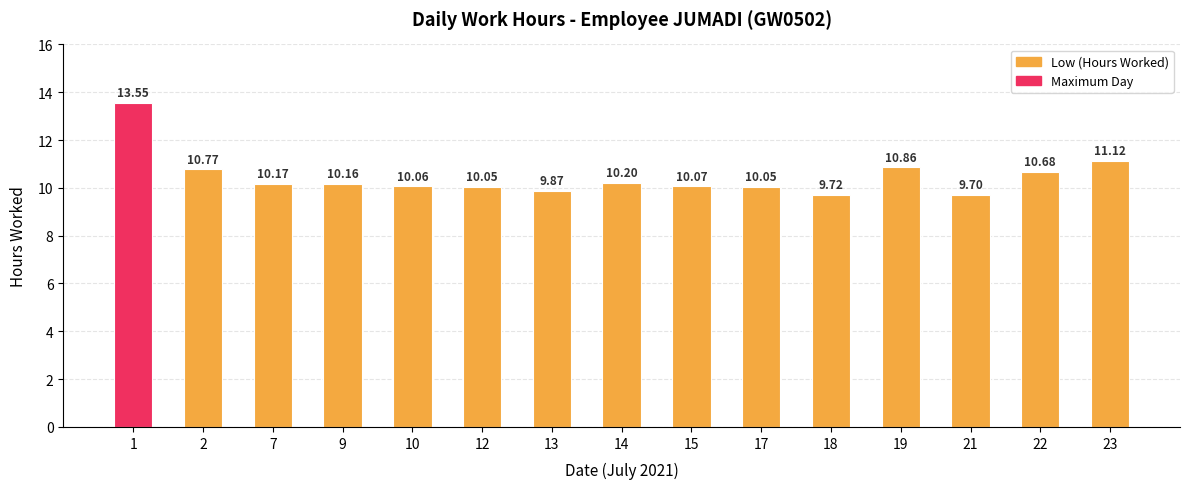

The chart shows a value of 18.2 at 23. True or false?

False